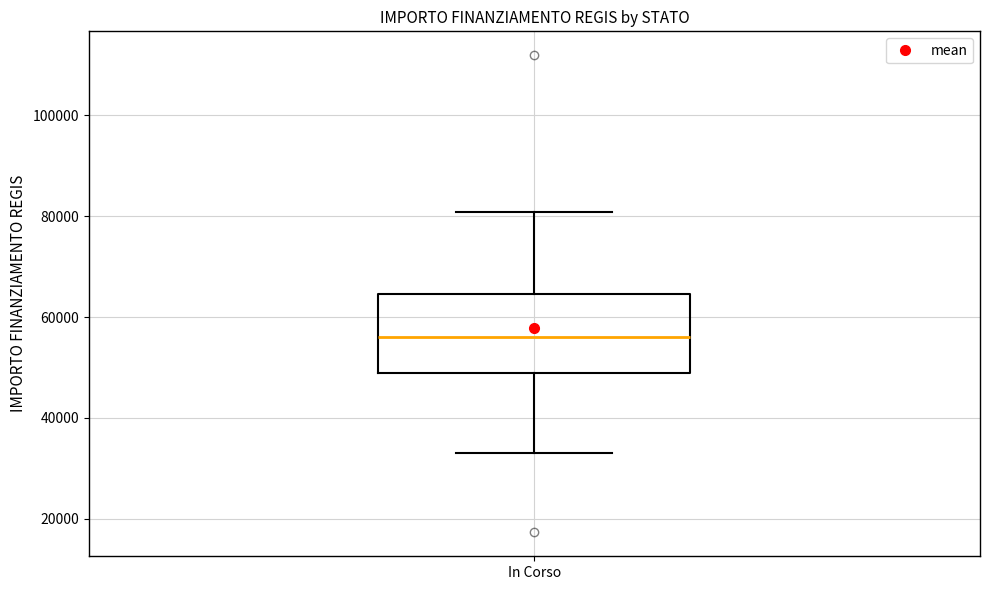

Read this box plot against the y-axis: the position of the median line, the range covered by the box, and the ends of both whiskers. The values are not printed on the chart, so give them approximately, as read against the axis.

median 56000, box 50000 to 64000, whiskers 32000 to 80000